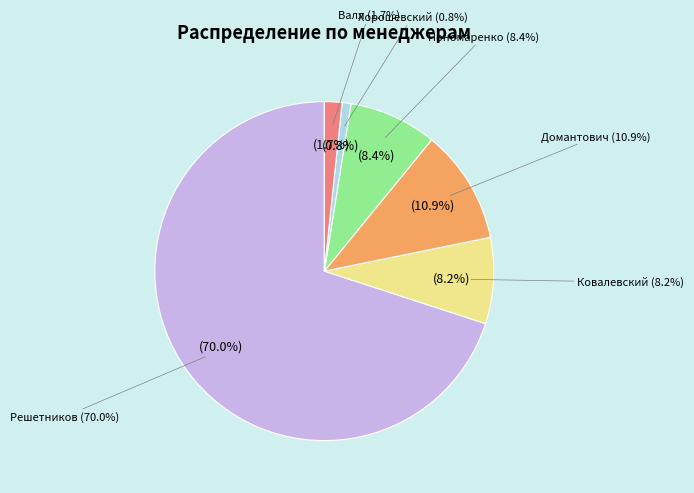

Is the sum of Решетников and Ковалевский greater than half?

Yes